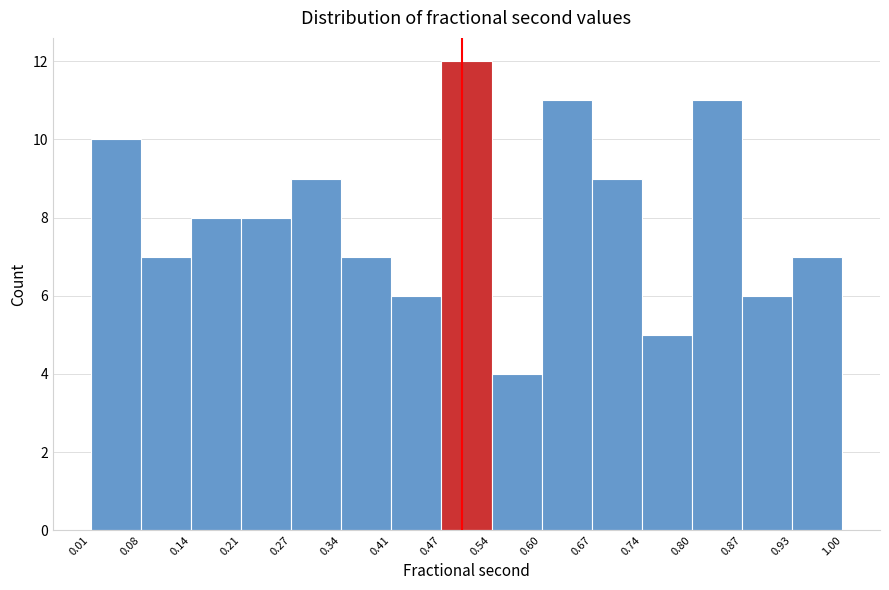

Which range on the x-axis has the tallest bar?

0.47 to 0.54